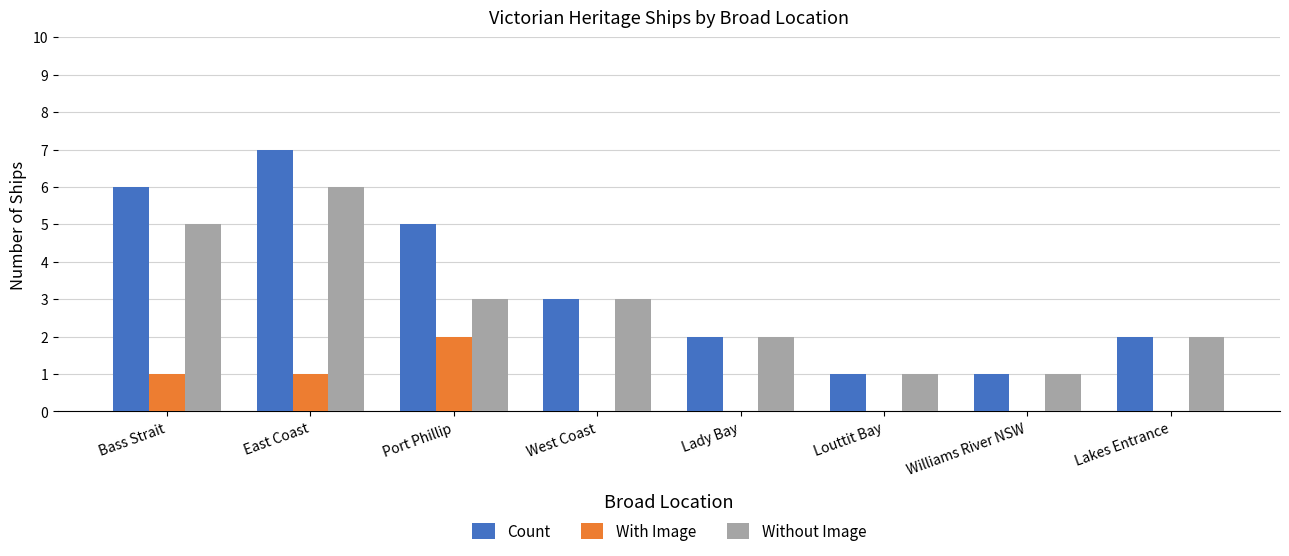

How many series are shown in this chart?

3